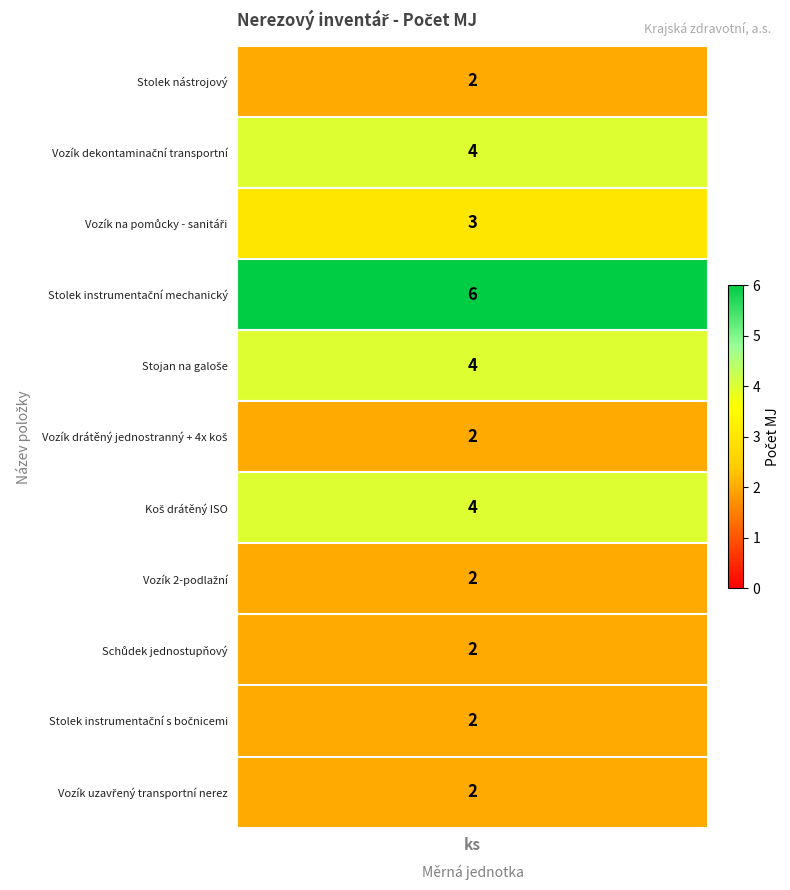

Reading left to right, extract all data points from this chart.

2	4	3	6	4	2	4	2	2	2	2